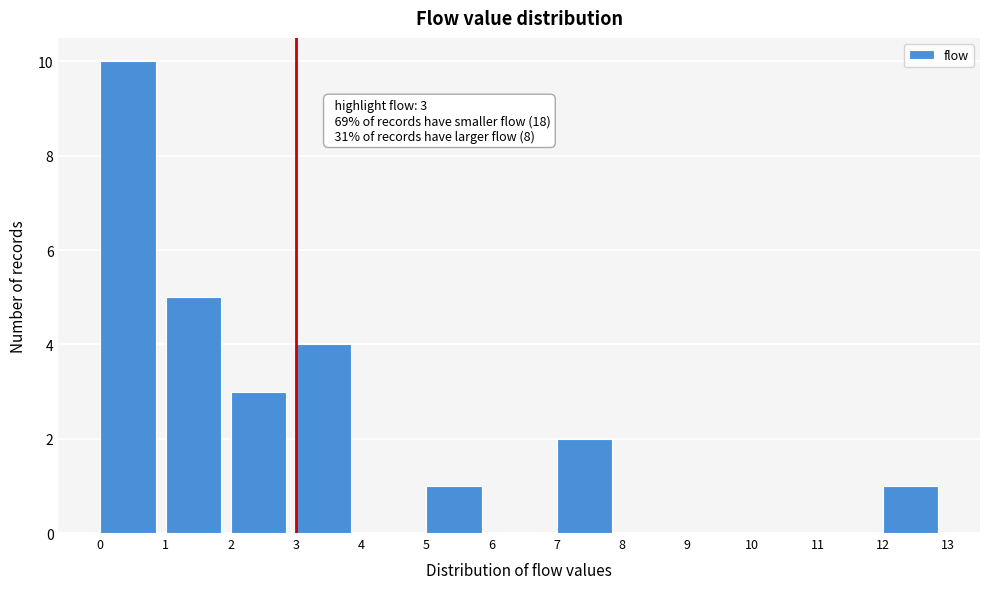

Which range on the x-axis has the tallest bar?

0 to 1